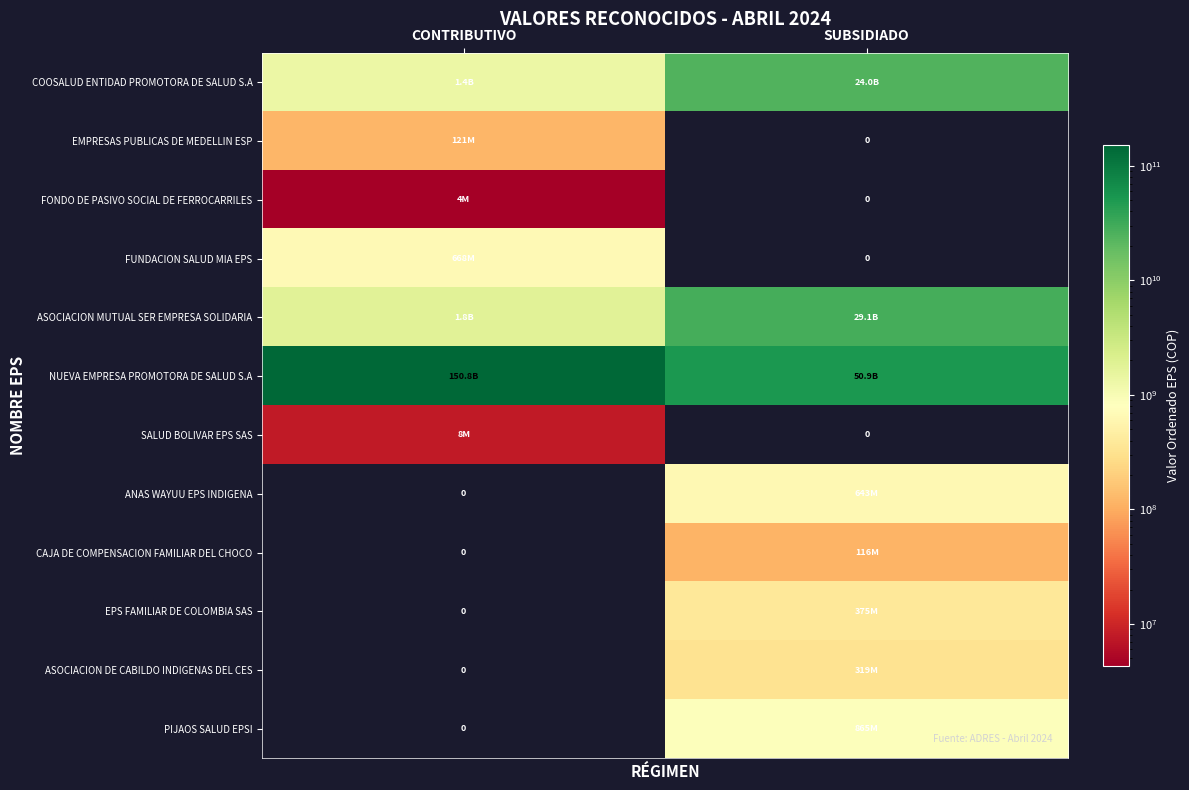

What is the sum of all CAJA DE COMPENSACION FAMILIAR DEL CHOCO values?

116259658